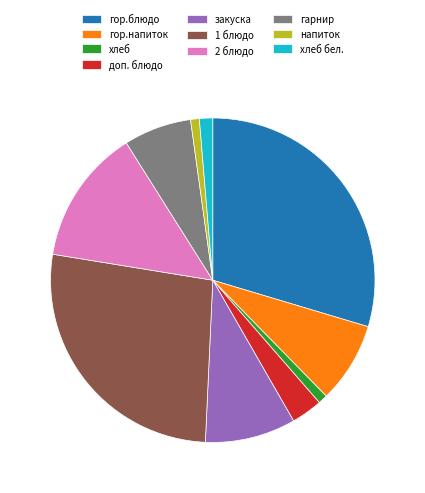

Between хлеб бел. and доп. блюдо, which is larger?

доп. блюдо